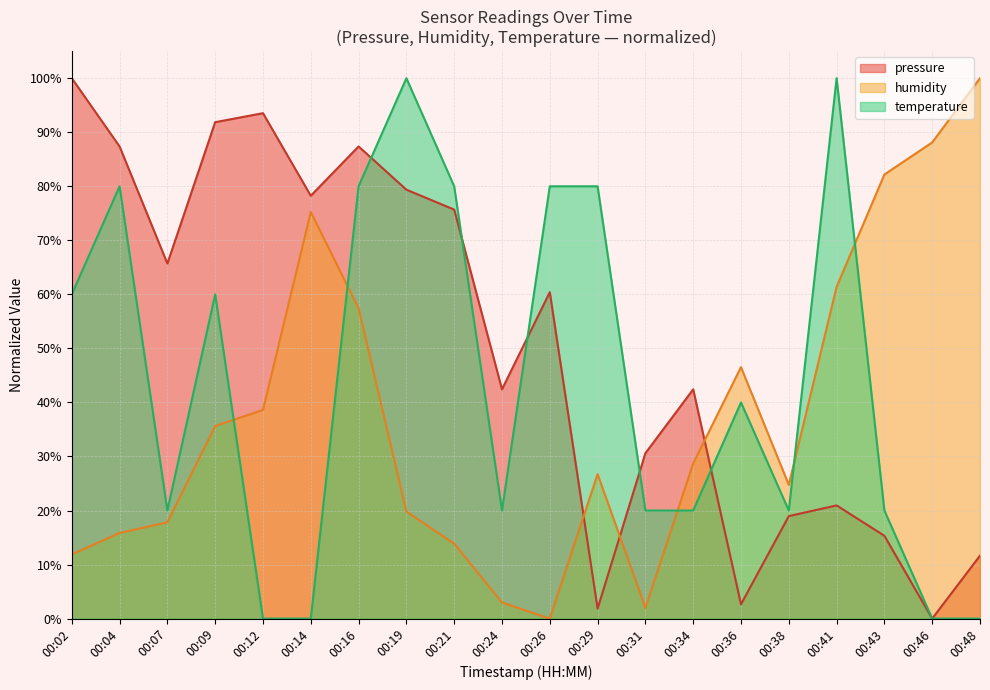

How many intersections are there between humidity and temperature?

5